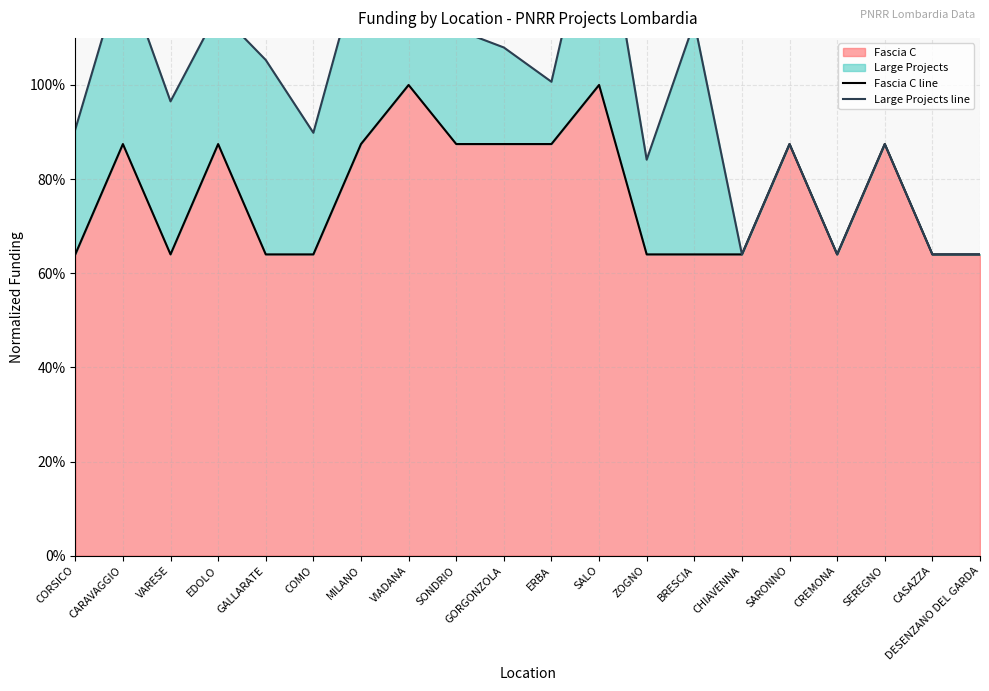

True or false: Large Projects line has more than 2 interior local peaks.

True